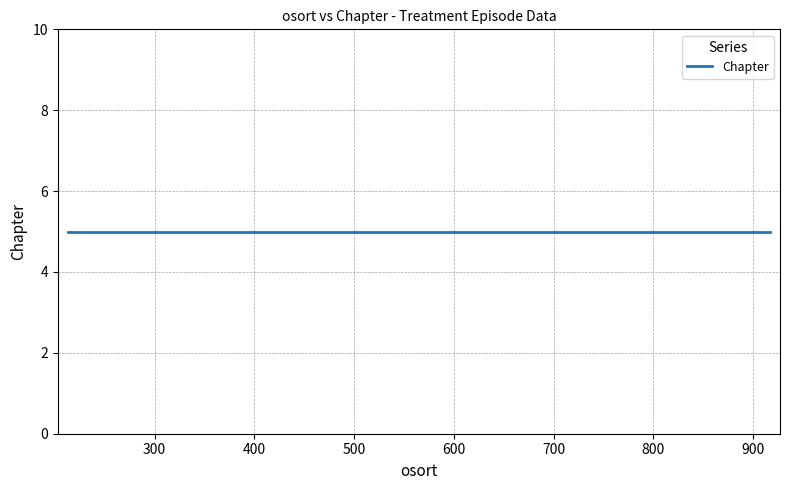

Where is the data nearest to the value 565?

561